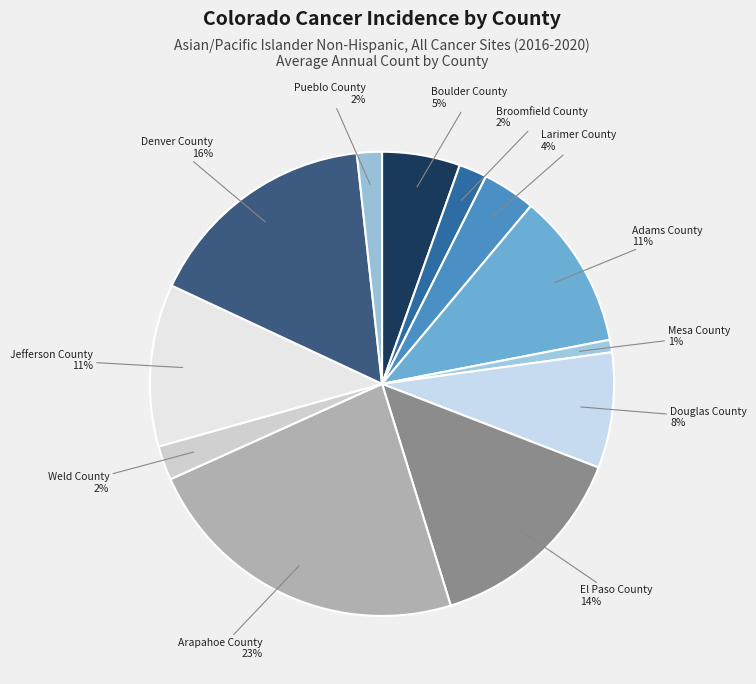

Which has a higher value, Weld County or Boulder County?

Boulder County